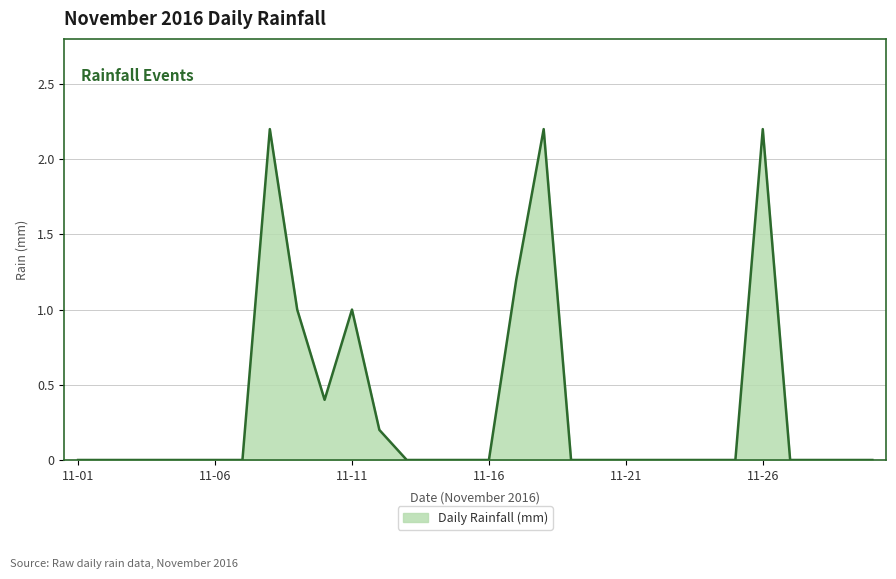

Does the chart have visible grid lines?

Yes